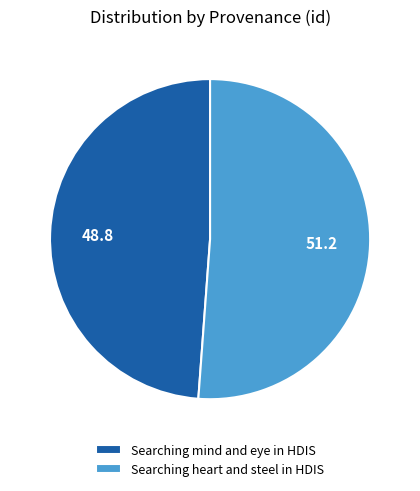

Rank the categories by value from highest to lowest.

Searching heart and steel in HDIS, Searching mind and eye in HDIS